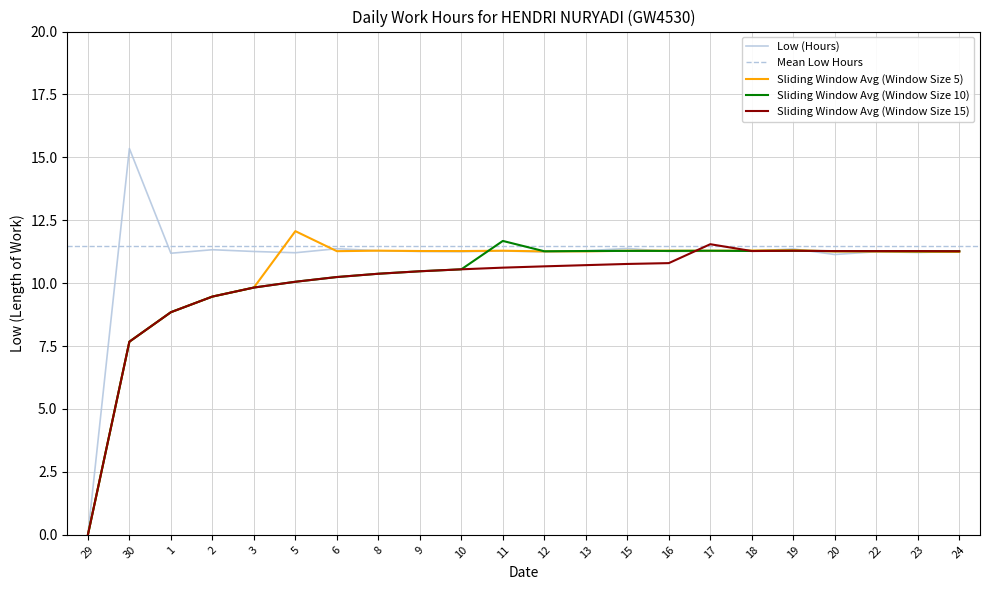

List the labels in order of value, smallest first.

29, 20, 1, 5, 23, 12, 10, 22, 3, 9, 16, 24, 17, 11, 18, 8, 13, 2, 19, 6, 15, 30